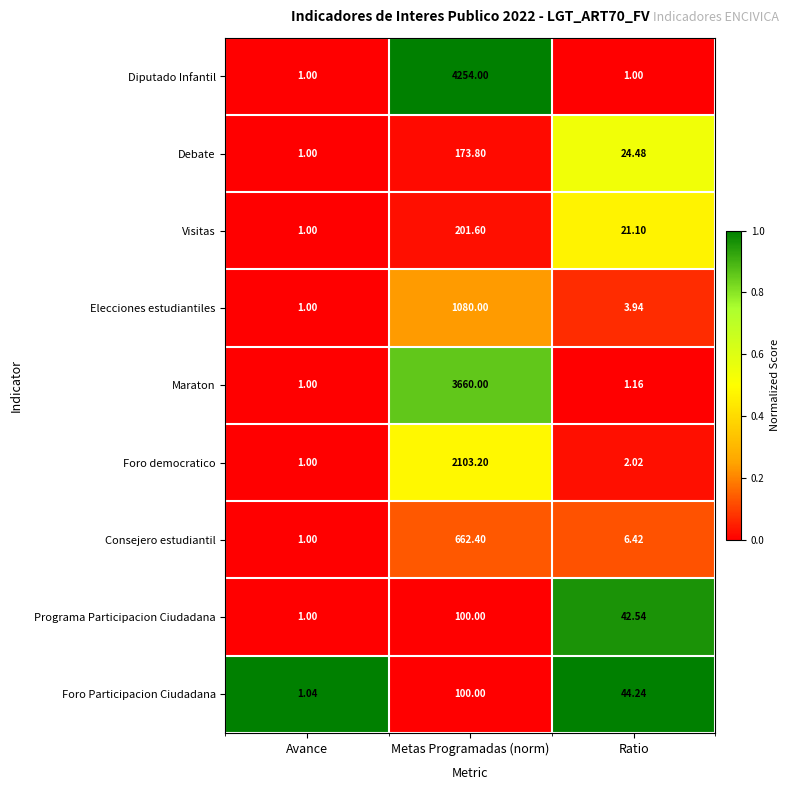

Which series has the largest range (max minus min)?

Diputado Infantil